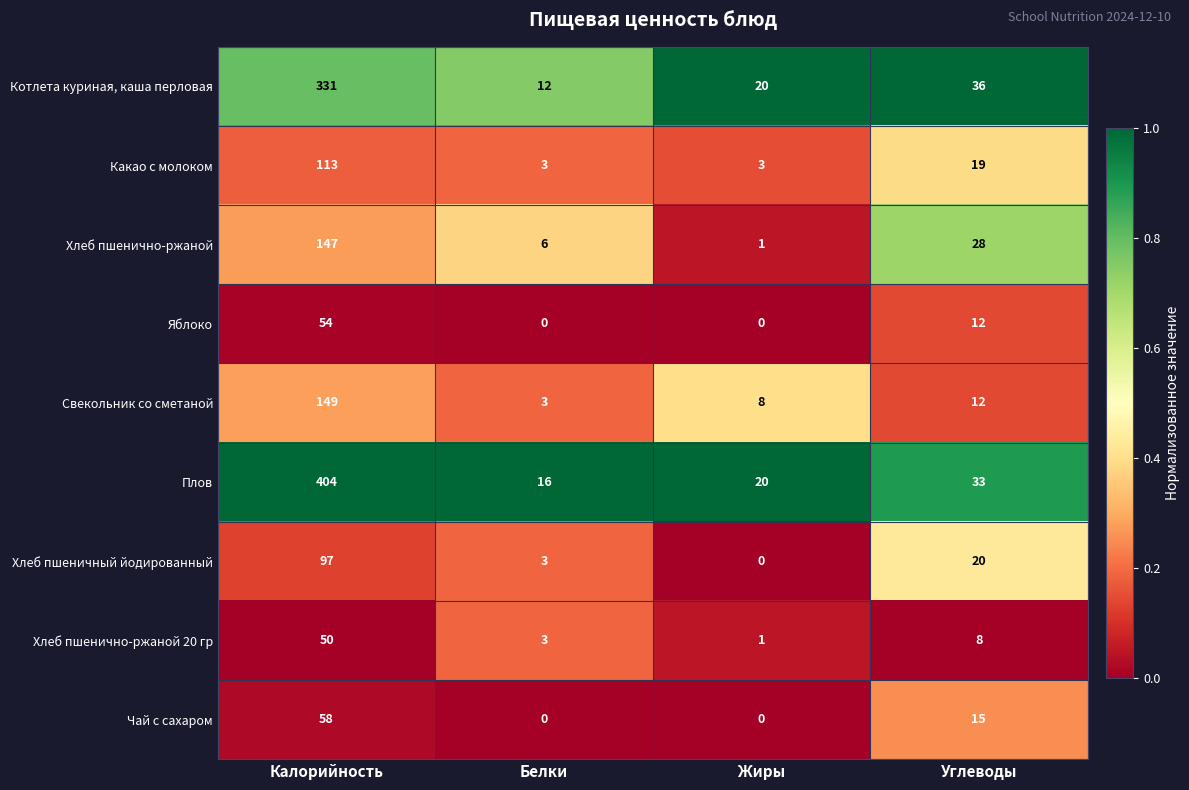

Is it true that Хлеб пшенично-ржаной 20 гр equals 1 at Жиры?

True